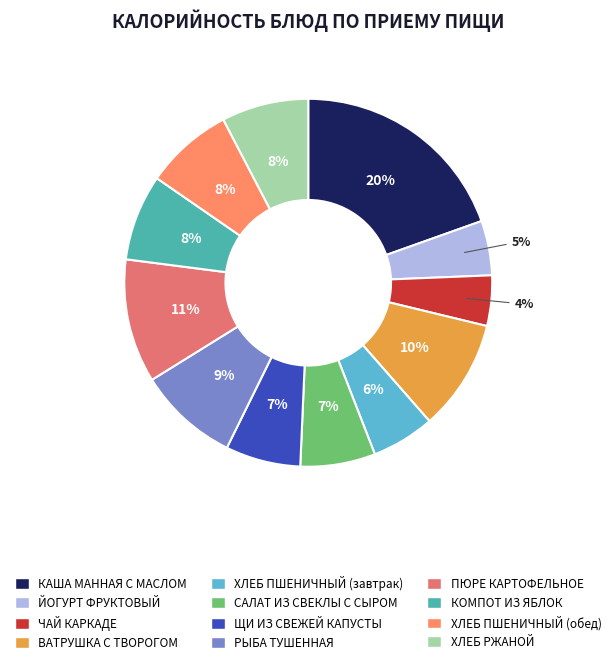

Rank the categories by value from highest to lowest.

КАША МАННАЯ С МАСЛОМ, ПЮРЕ КАРТОФЕЛЬНОЕ, ВАТРУШКА С ТВОРОГОМ, РЫБА ТУШЕННАЯ, ХЛЕБ ПШЕНИЧНЫЙ (обед), ХЛЕБ РЖАНОЙ, КОМПОТ ИЗ ЯБЛОК, ЩИ ИЗ СВЕЖЕЙ КАПУСТЫ, САЛАТ ИЗ СВЕКЛЫ С СЫРОМ, ХЛЕБ ПШЕНИЧНЫЙ (завтрак), ЙОГУРТ ФРУКТОВЫЙ, ЧАЙ КАРКАДЕ